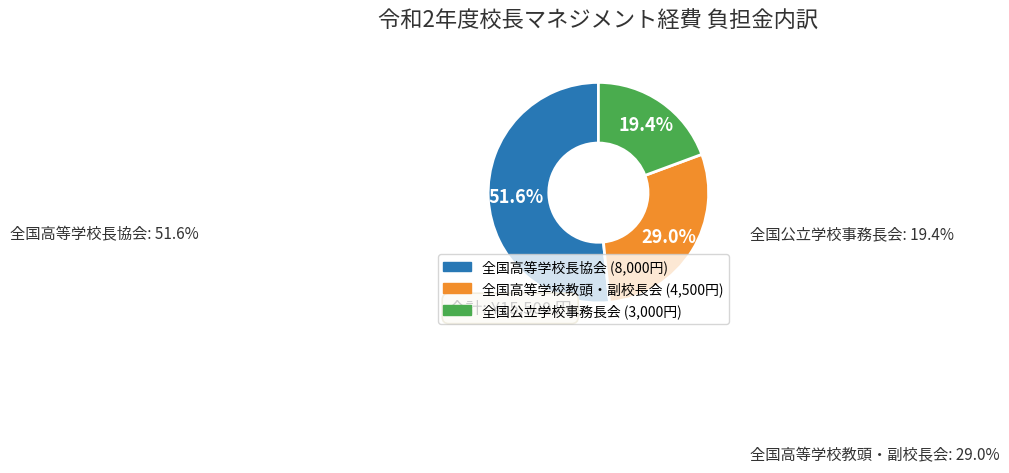

To the nearest percent, what is the difference between the 全国高等学校教頭・副校長会 and 全国公立学校事務長会 slice percentages?

10%